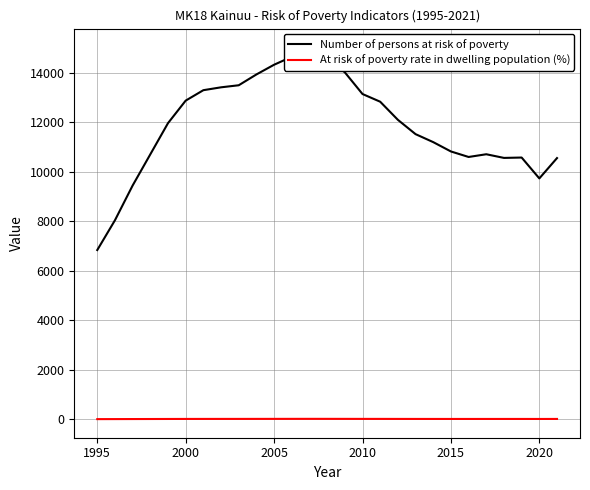

True or false: At risk of poverty rate in dwelling population (%) and Number of persons at risk of poverty cross at least once.

False